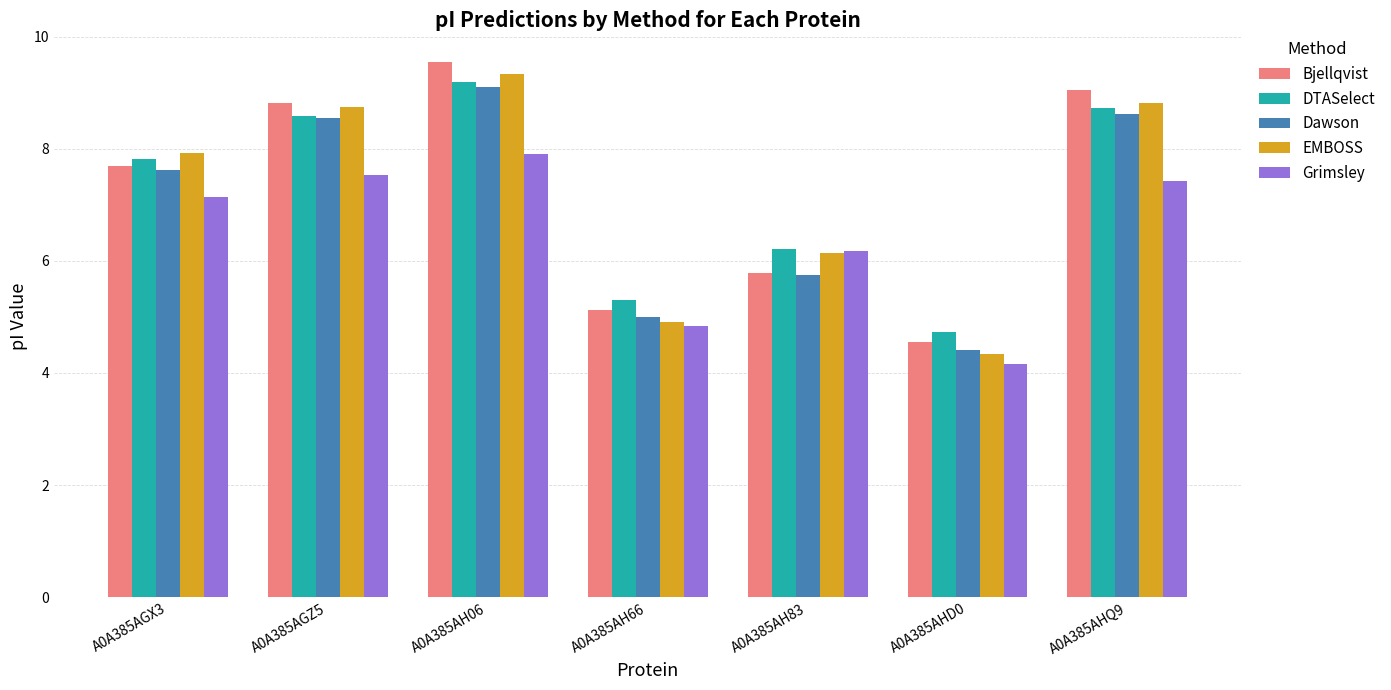

Is the value of EMBOSS at A0A385AHQ9 greater than the value of Grimsley at A0A385AH66?

Yes